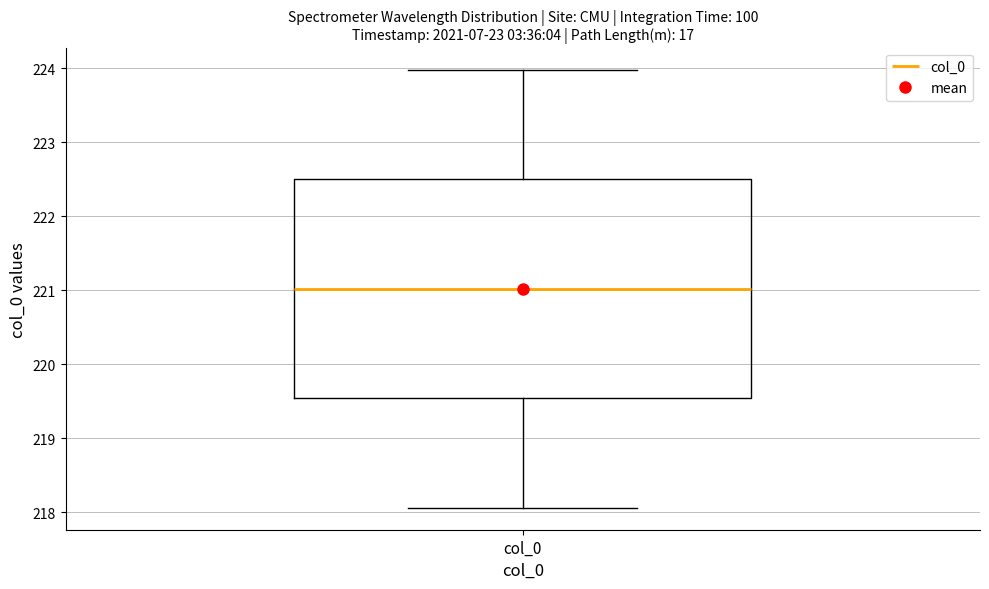

Transcribe this box plot: give where the median line is, the range the box spans, and where the two whiskers end, as read against the y-axis. The values are not printed on the chart, so give them approximately, as read against the axis.

median 221.0, box 219.5 to 222.5, whiskers 218.1 to 224.0